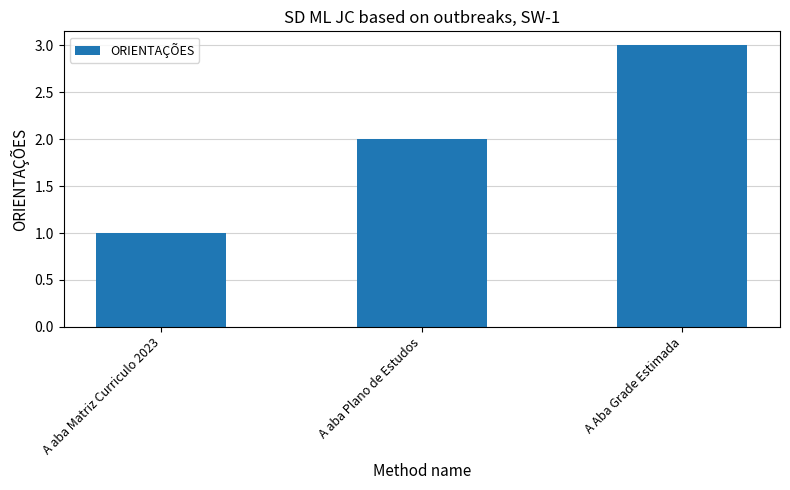

Does the chart contain any negative values?

No